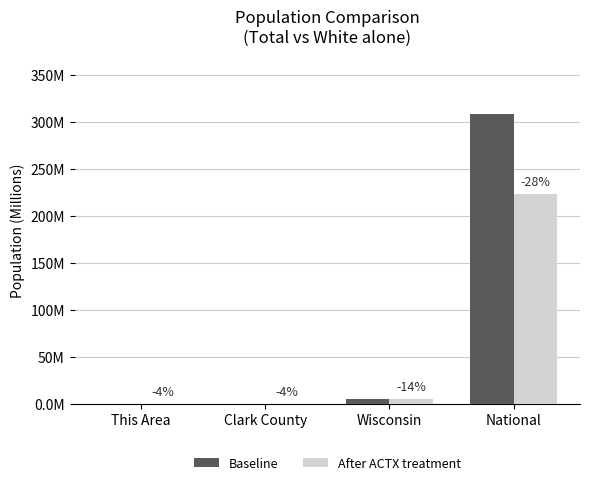

What are all the series names shown in the legend?

Baseline, After ACTX treatment